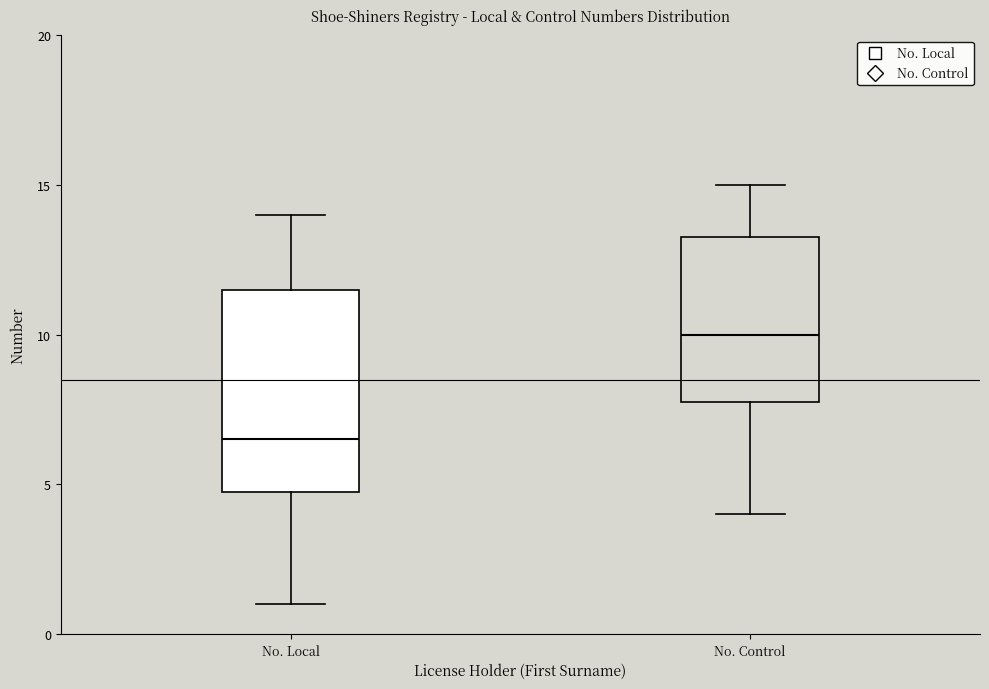

Which box has the highest median line?

No. Control